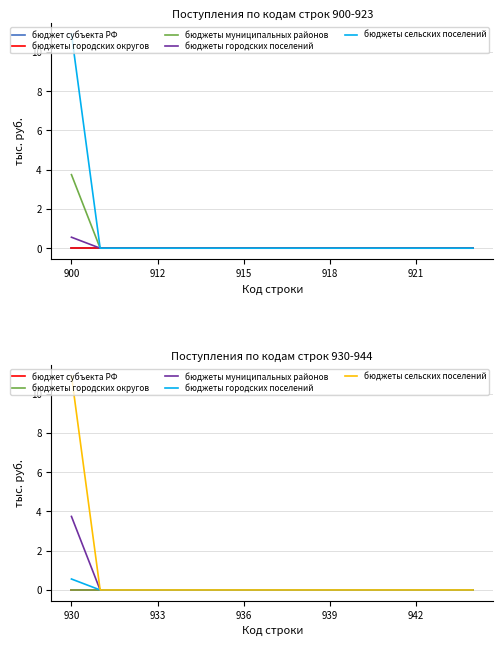

The value of бюджеты городских поселений at 13 is 0.0. True or false?

True